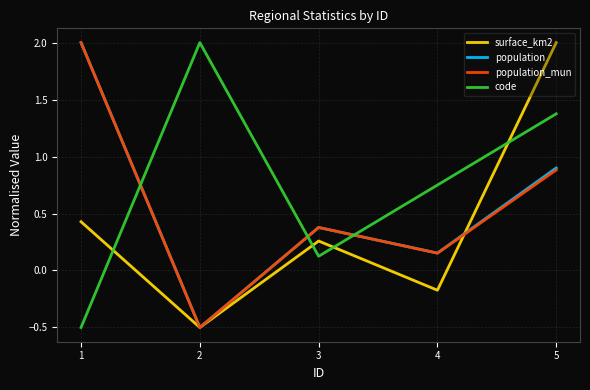

Between 4 and 5, which series saw the biggest shift?

surface_km2